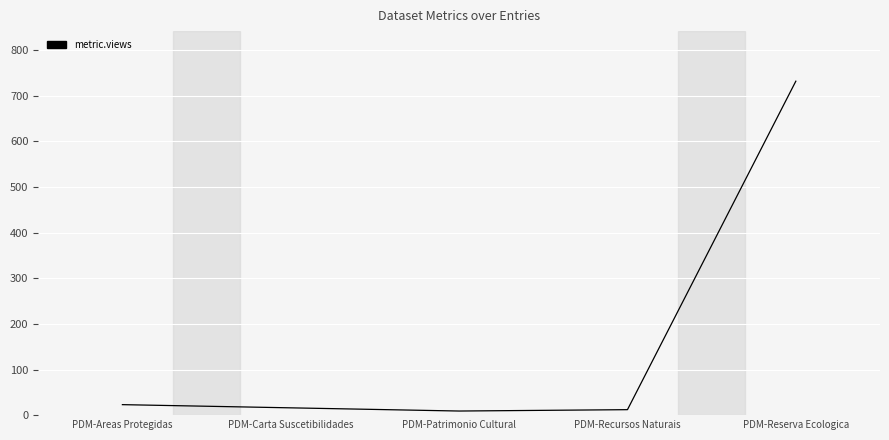

The chart shows a value of 732 at PDM-Reserva Ecologica. True or false?

True